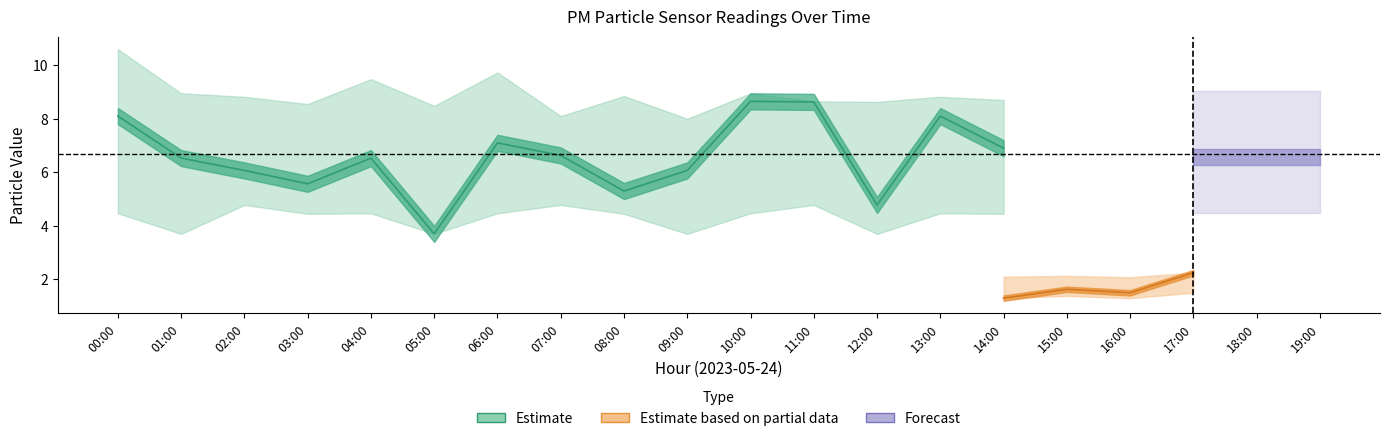

At which label is P1_lower closest to 4?

01:00